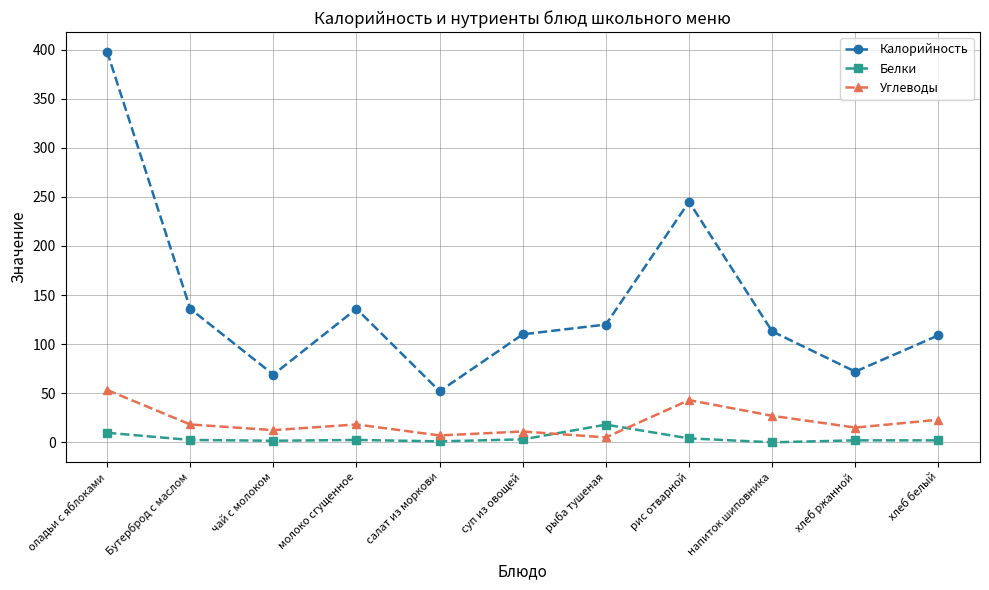

Where is Калорийность nearest to the value 225?

рис отварной